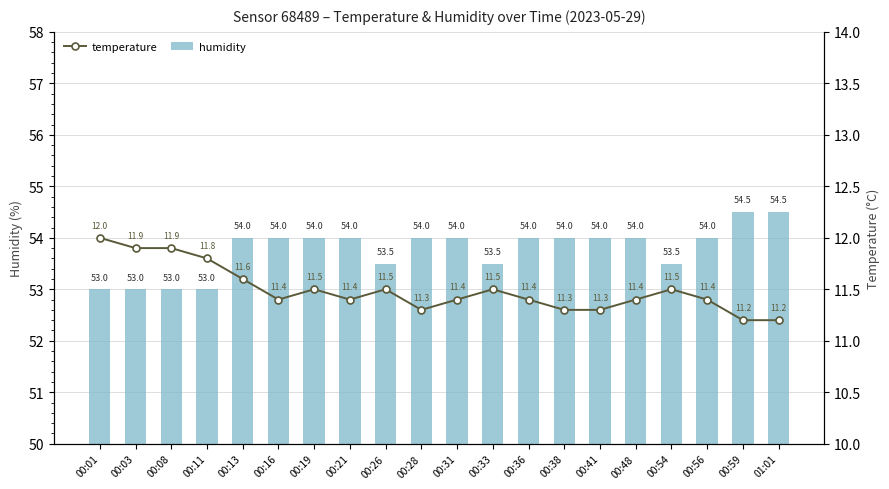

The value of temperature at 00:11 is 4.7. True or false?

False